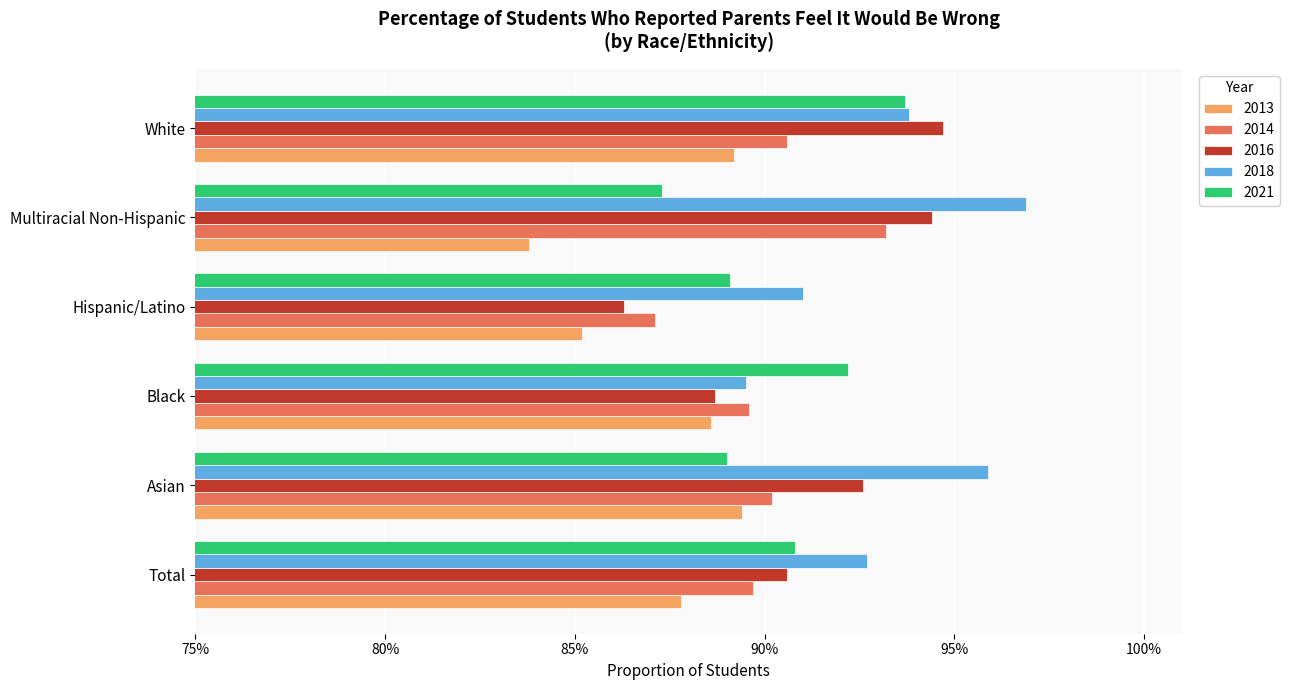

List the series in order of their peak value, highest first.

2018, 2016, 2021, 2014, 2013